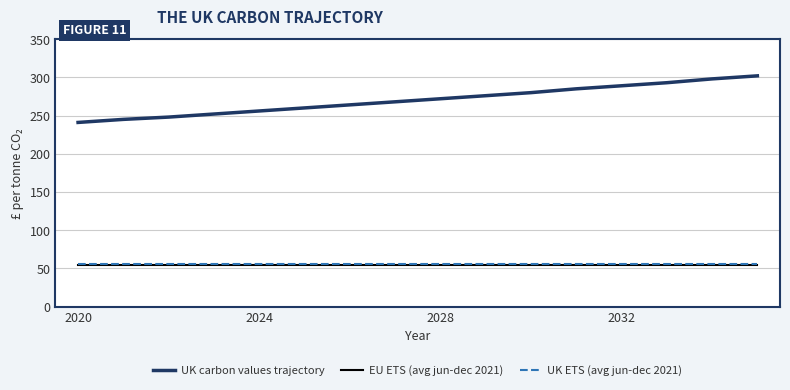

Which series has the largest range (max minus min)?

UK carbon values trajectory